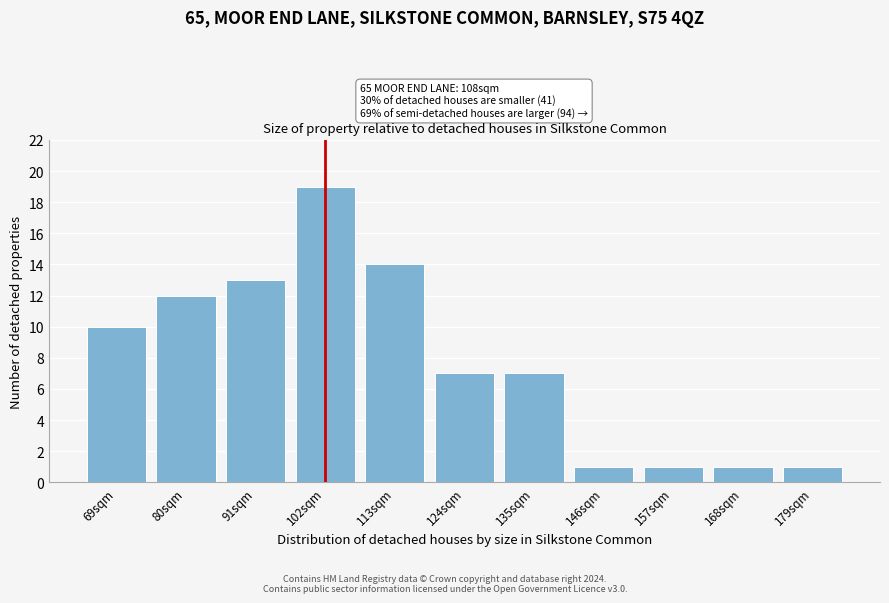

Reading right to left, extract all data points from this chart.

179sqm=1	168sqm=1	157sqm=1	146sqm=1	135sqm=7	124sqm=7	113sqm=14	102sqm=19	91sqm=13	80sqm=12	69sqm=10